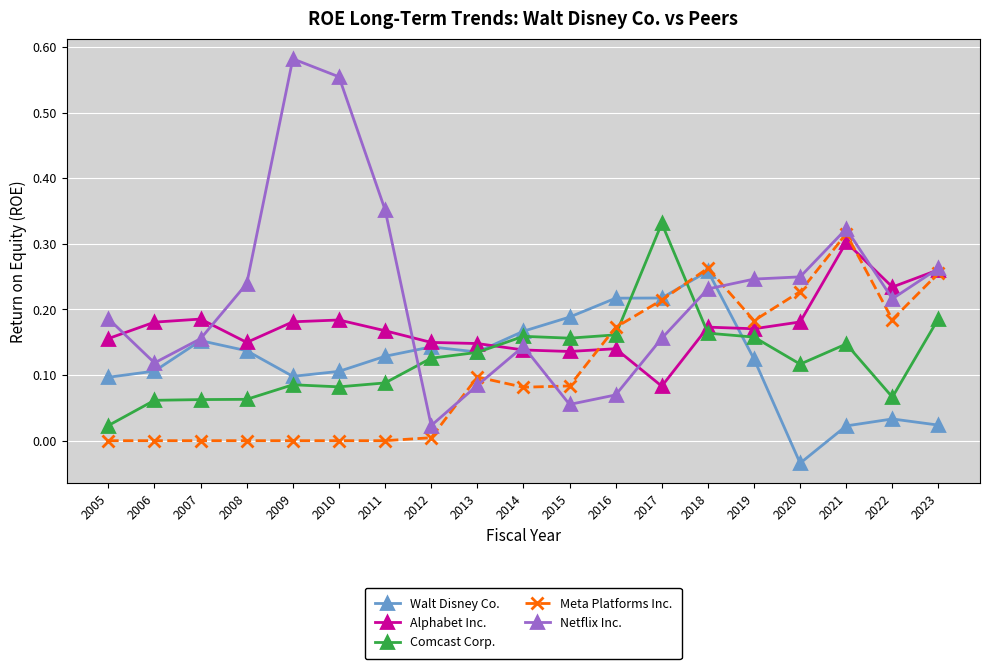

After their last crossing, which series has the higher values: Netflix Inc. or Comcast Corp.?

Netflix Inc.